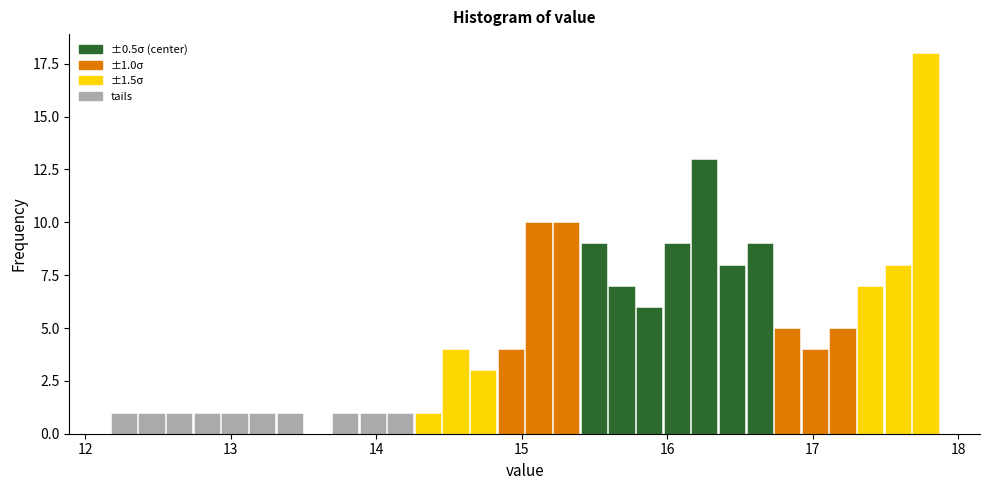

Read against the x-axis, roughly where is the centre of the tallest bar?

17.8